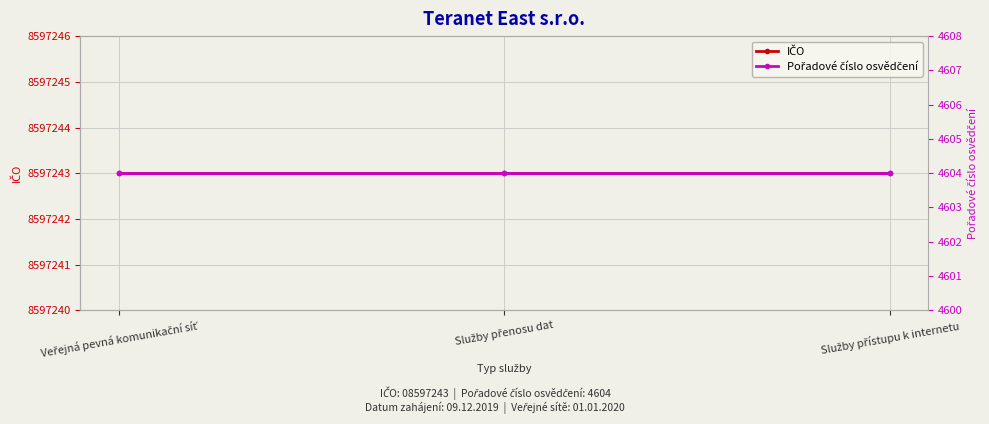

What is the label of the 3rd point from the left?

Služby přístupu k internetu